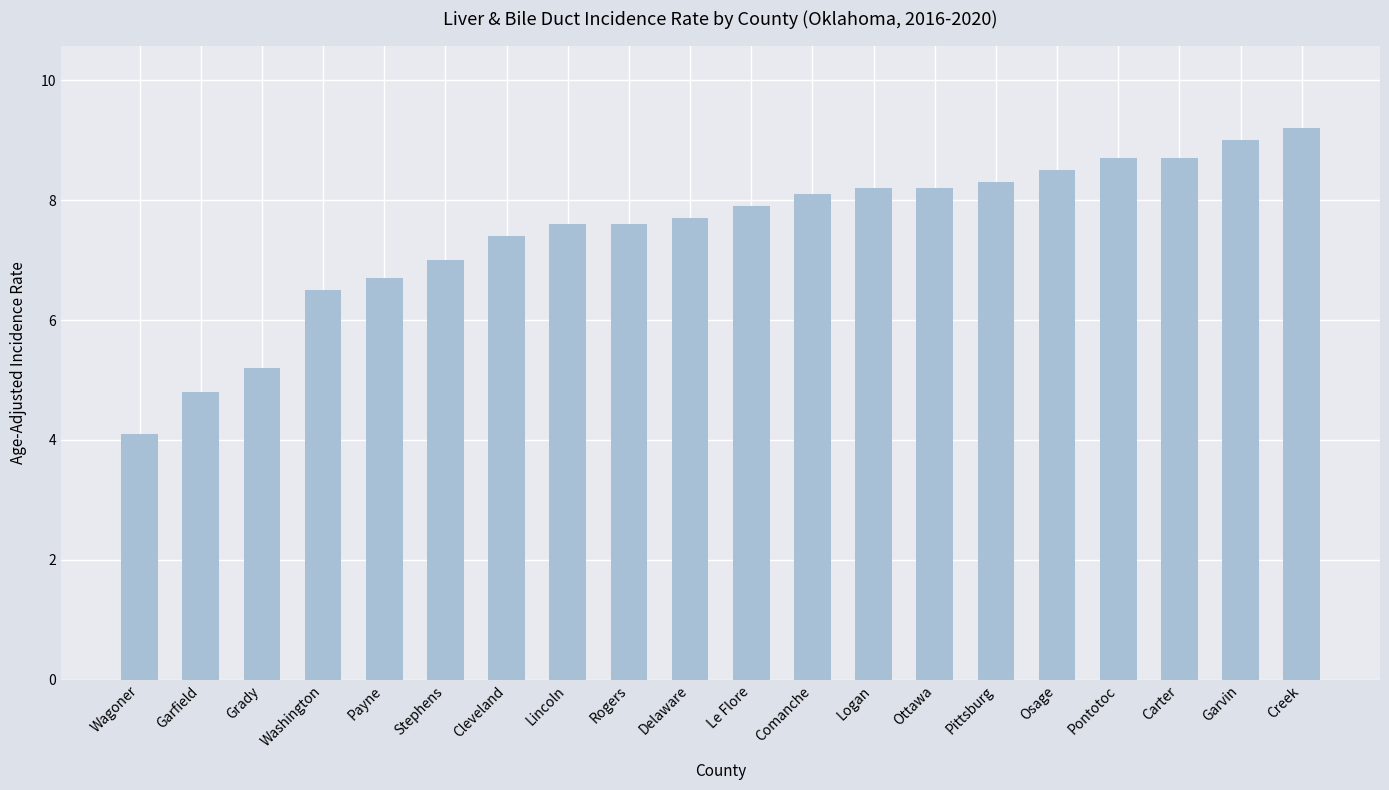

The chart shows a value of 1.9 at Logan. True or false?

False